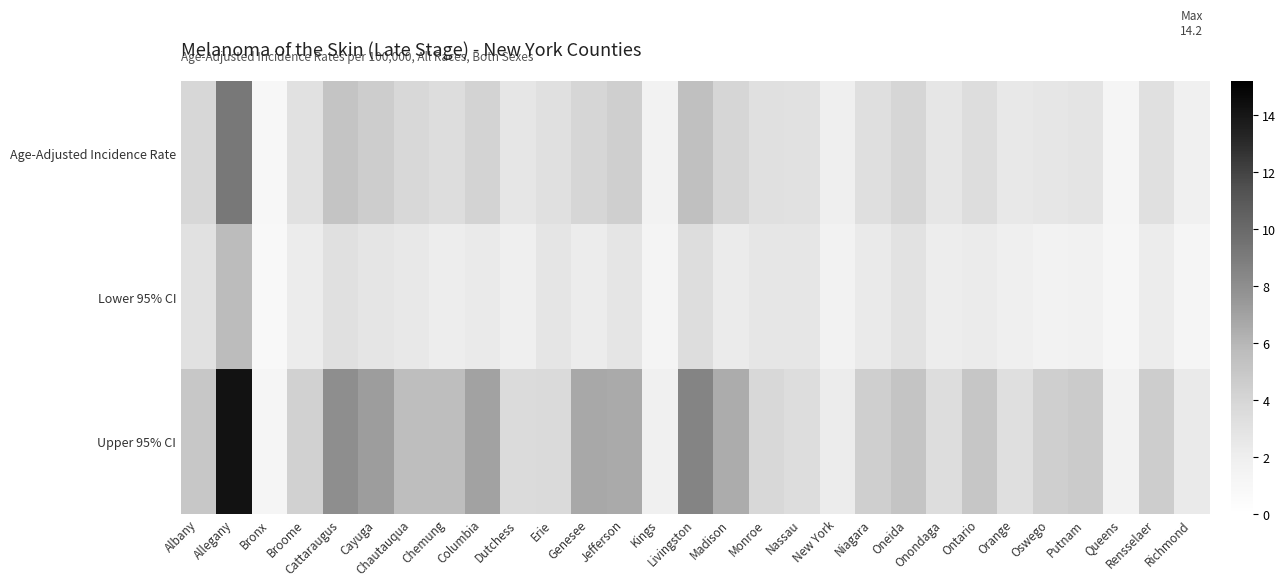

Which series has the largest total across all categories?

Upper 95% CI